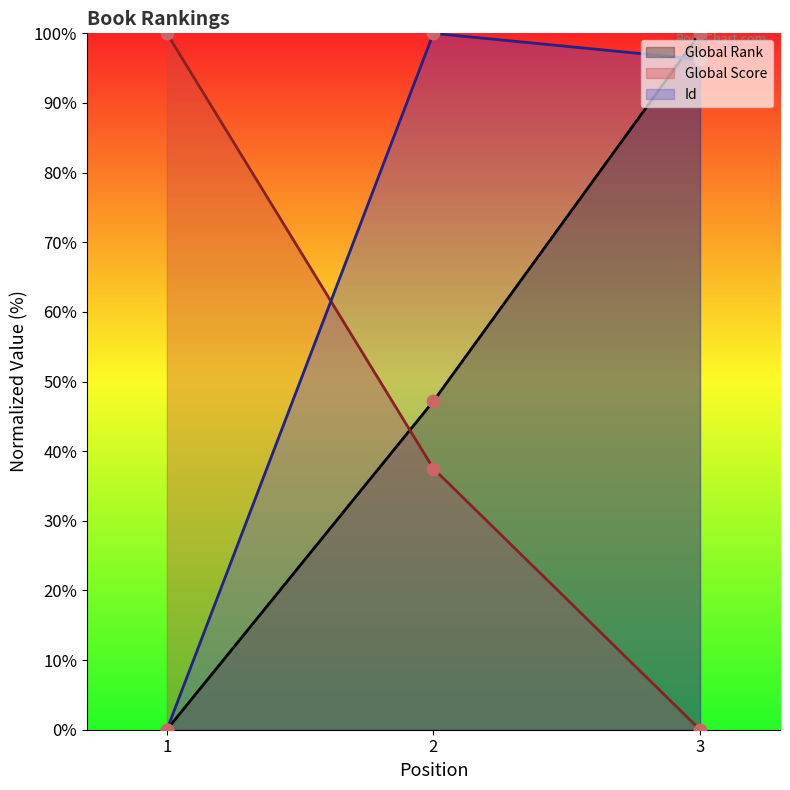

Is the value of Id at 3 greater than the value of Global Rank at 1?

Yes